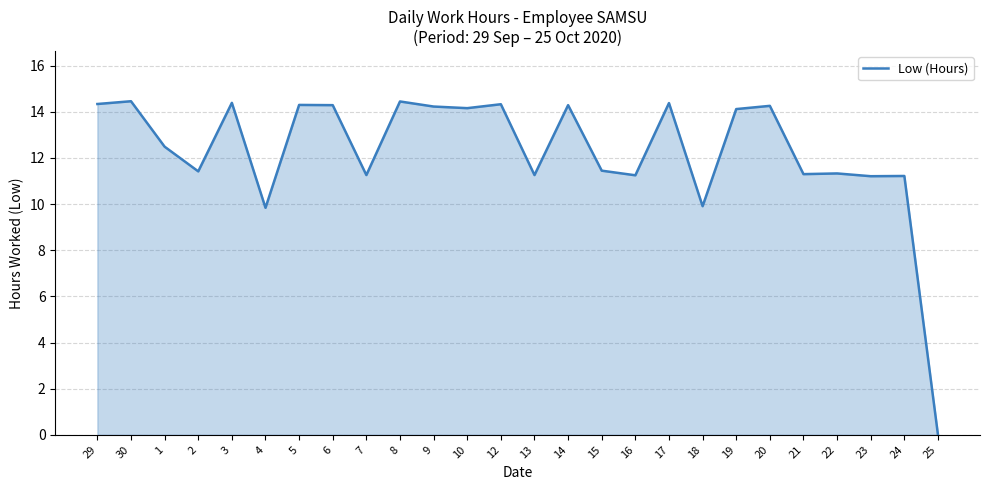

Approximately how many times larger is the value at 19 compared to 13?

1.3